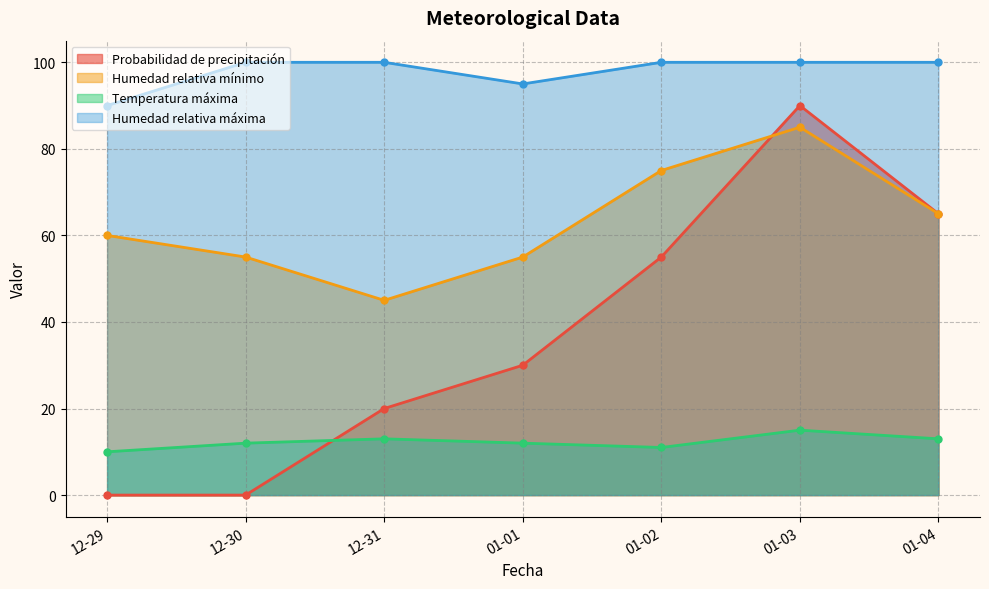

At which category does Temperatura máxima reach its first local peak?

12-31